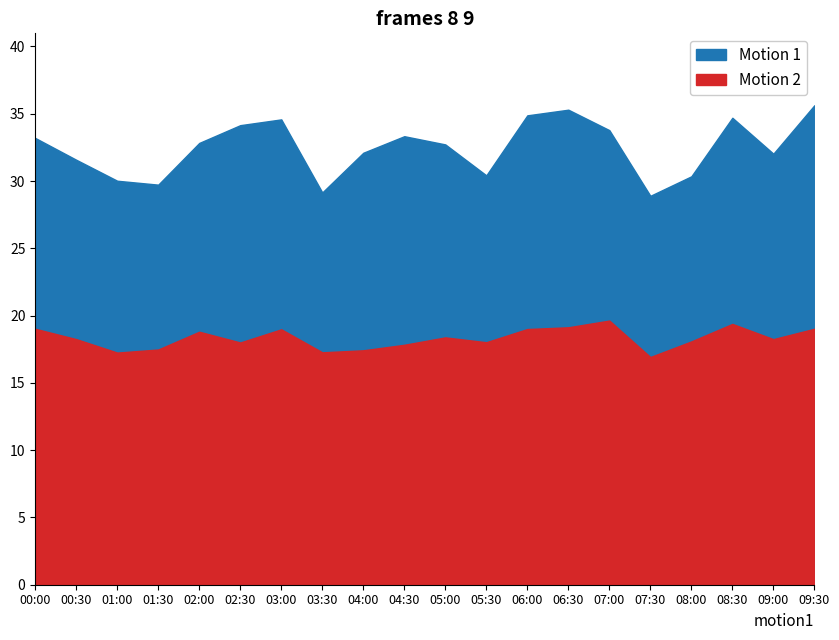

Reading left to right, list all the values displayed in this chart.

SDS_P1: 00:00=33.2	00:30=31.6	01:00=30.0	01:30=29.7	02:00=32.8	02:30=34.1	03:00=34.6	03:30=29.1	04:00=32.1	04:30=33.3	05:00=32.7	05:30=30.4	06:00=34.9	06:30=35.3	07:00=33.8	07:30=28.9	08:00=30.4	08:30=34.7	09:00=32.0	09:30=35.6
SDS_P2: 00:00=19.0	00:30=18.2	01:00=17.2	01:30=17.5	02:00=18.8	02:30=18.0	03:00=19.0	03:30=17.3	04:00=17.4	04:30=17.8	05:00=18.4	05:30=18.0	06:00=19.0	06:30=19.1	07:00=19.6	07:30=16.9	08:00=18.1	08:30=19.4	09:00=18.2	09:30=19.0